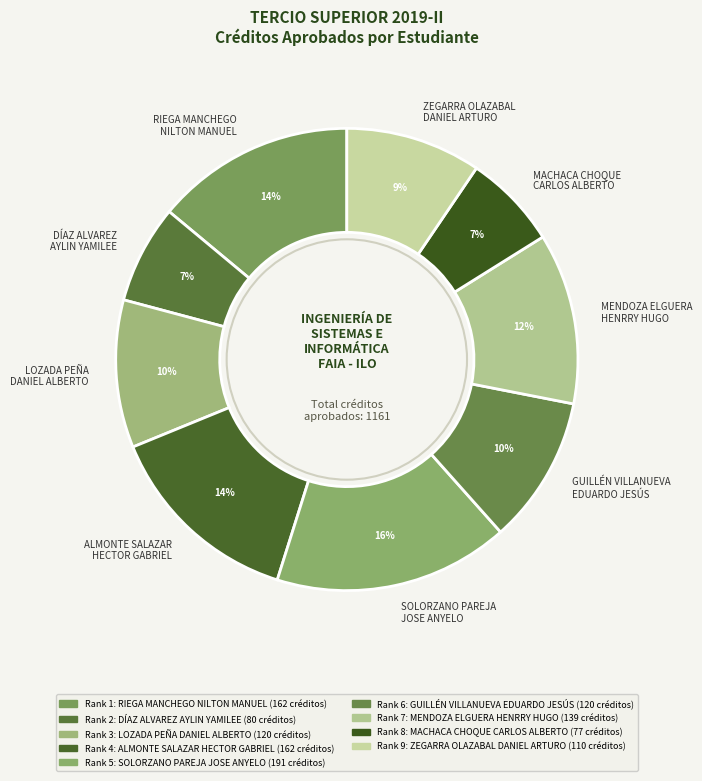

Count the number of slices in the pie.

9